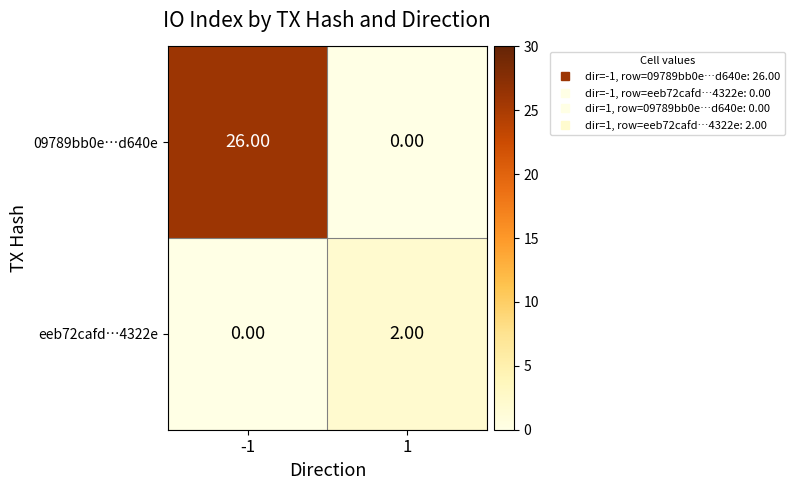

Which series has the largest total across all categories?

09789bb0e…d640e